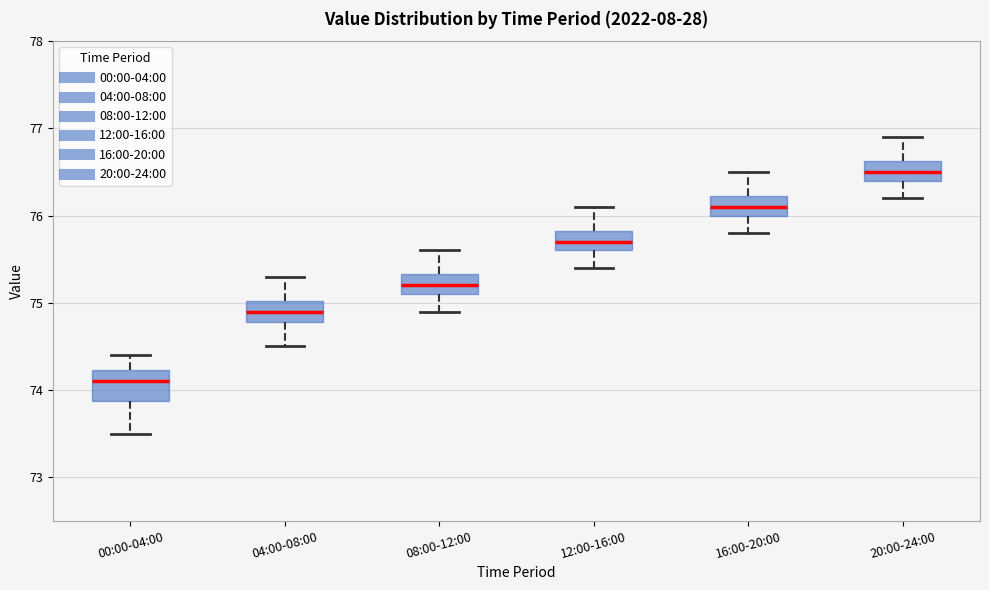

Which box's median line is the lowest?

00:00-04:00